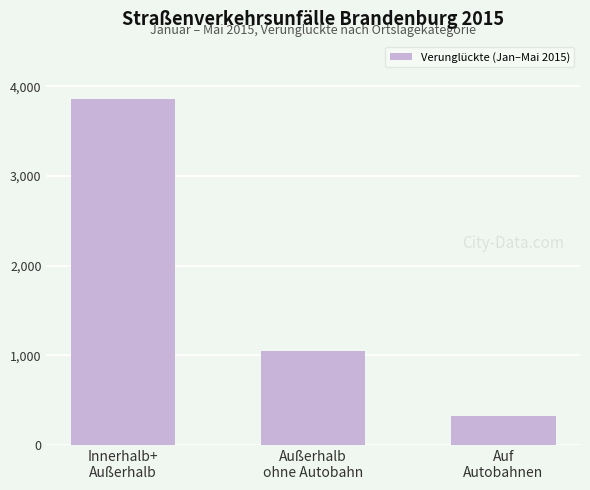

How many bars are there in total?

3